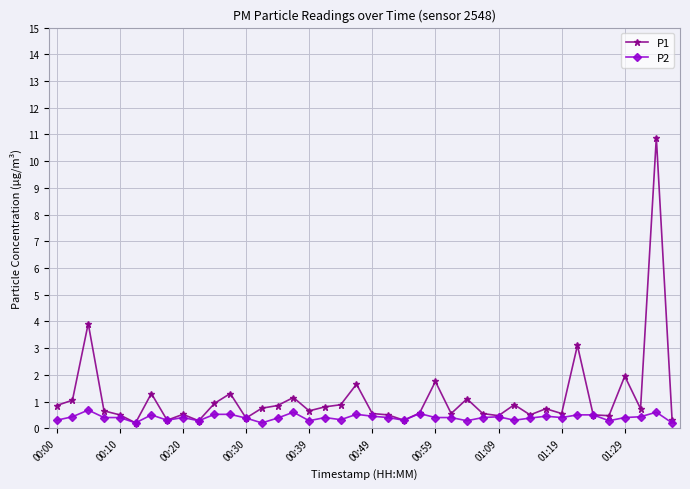

At how many categories does at least one series exceed 0?

40